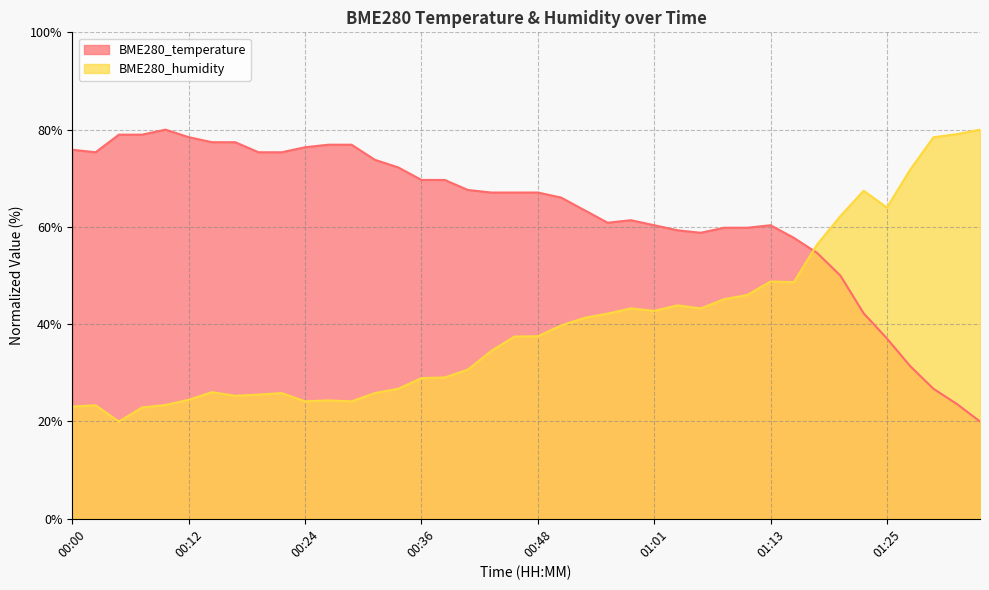

At how many categories does at least one series exceed 50?

40